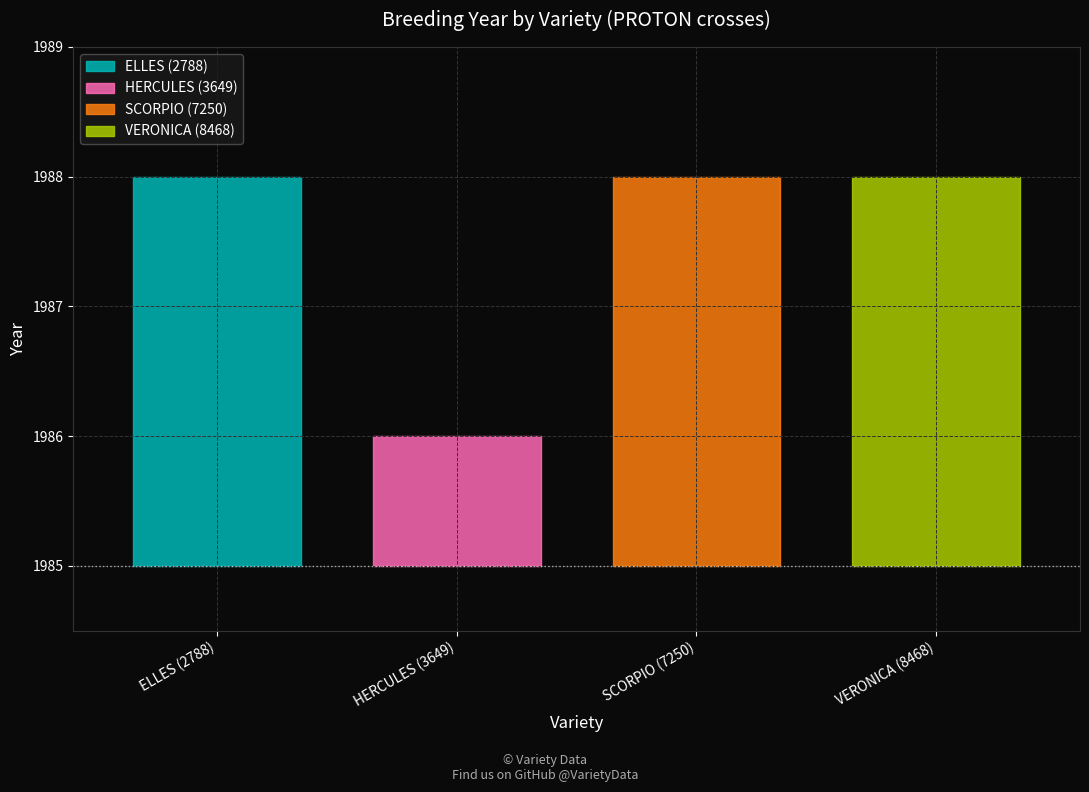

Reading left to right, transcribe all the data shown in this chart.

ELLES (2788)=1988	HERCULES (3649)=1986	SCORPIO (7250)=1988	VERONICA (8468)=1988